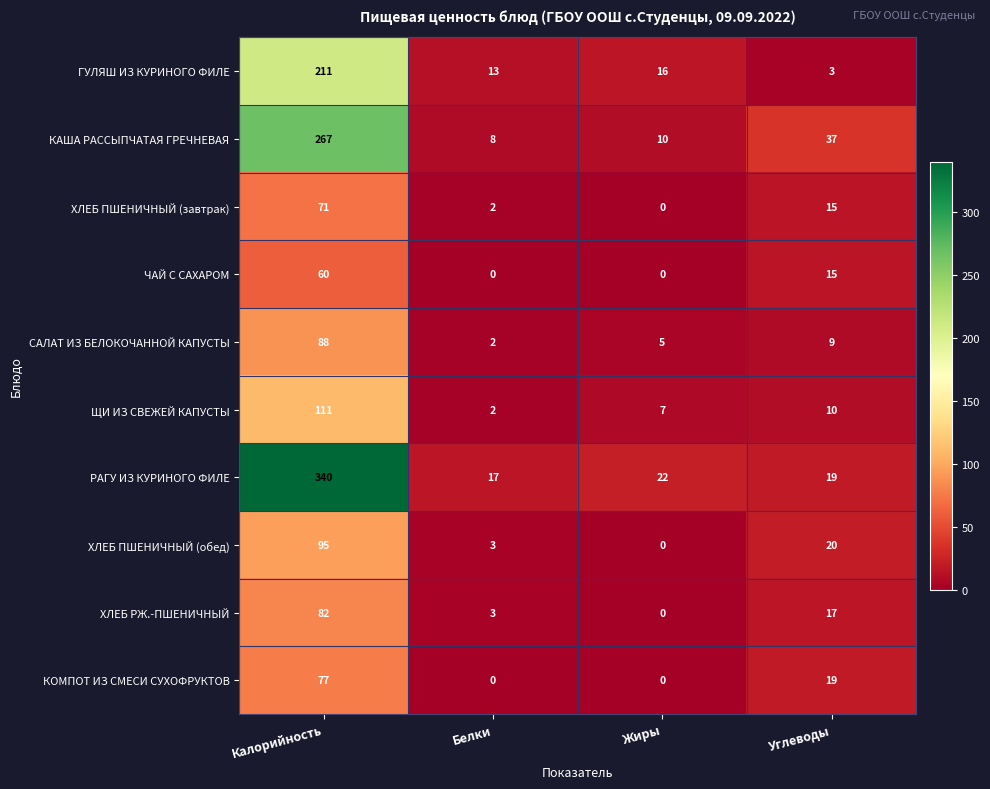

What is the sum of the КОМПОТ ИЗ СМЕСИ СУХОФРУКТОВ values at Калорийность and Белки?

77